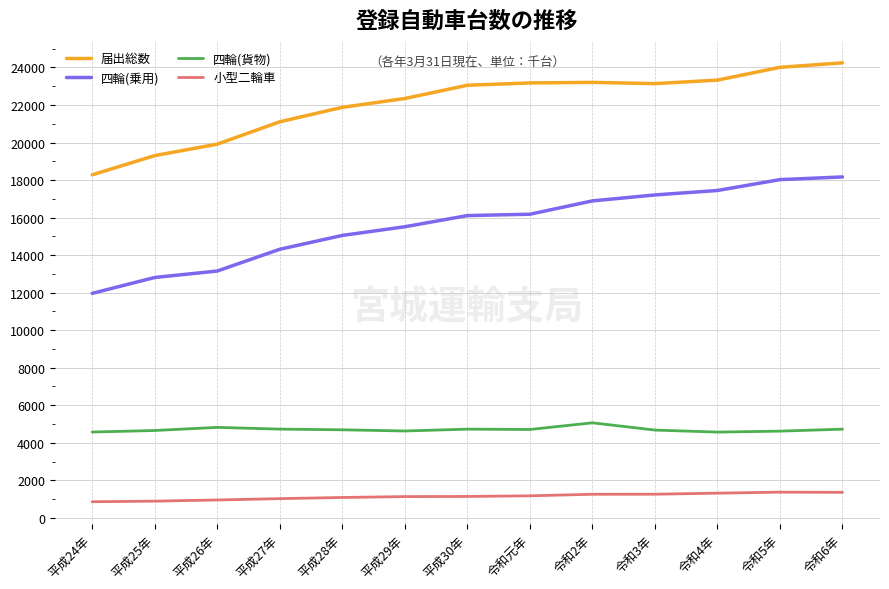

What is the difference between the maximum and minimum values in the 四輪(乗用) series?

6205